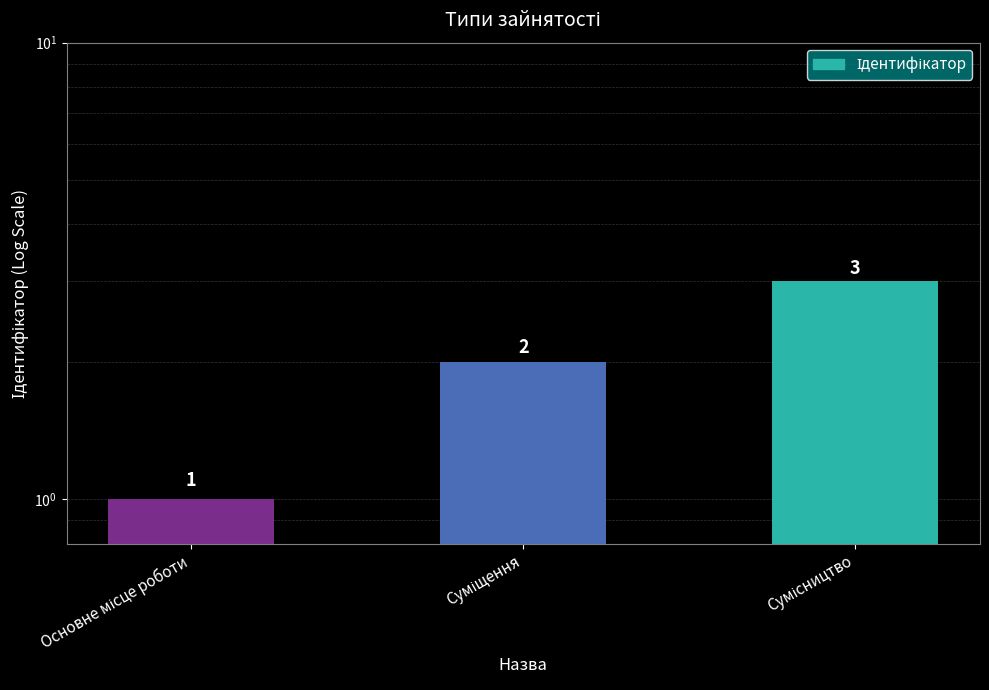

Between Основне місце роботи and Сумісництво, which is larger?

Сумісництво